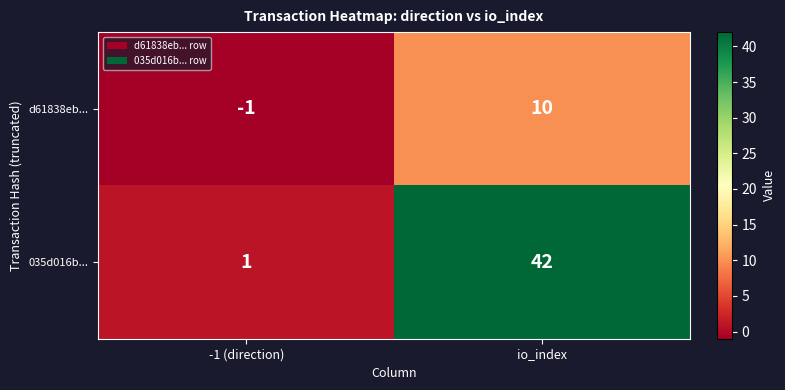

What is the sum of the 035d016b... values at -1 (direction) and io_index?

43